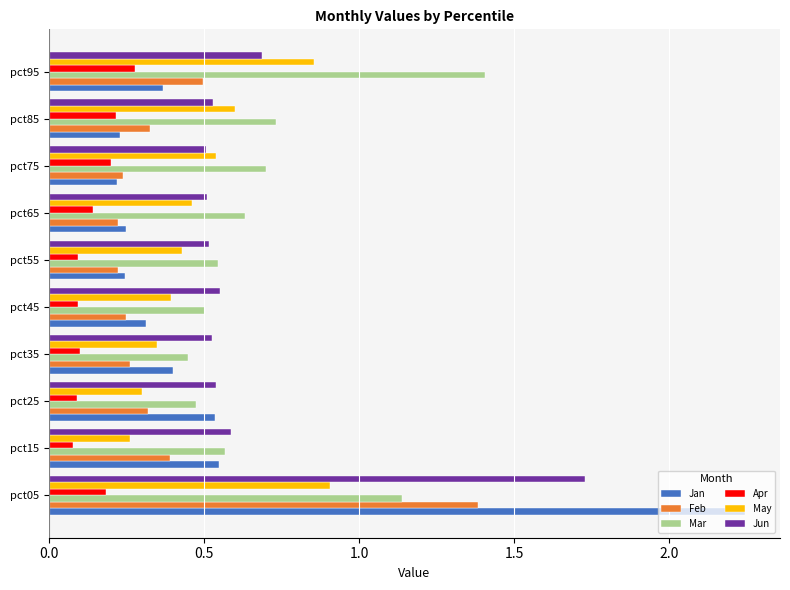

How many categories are shown in the chart?

10